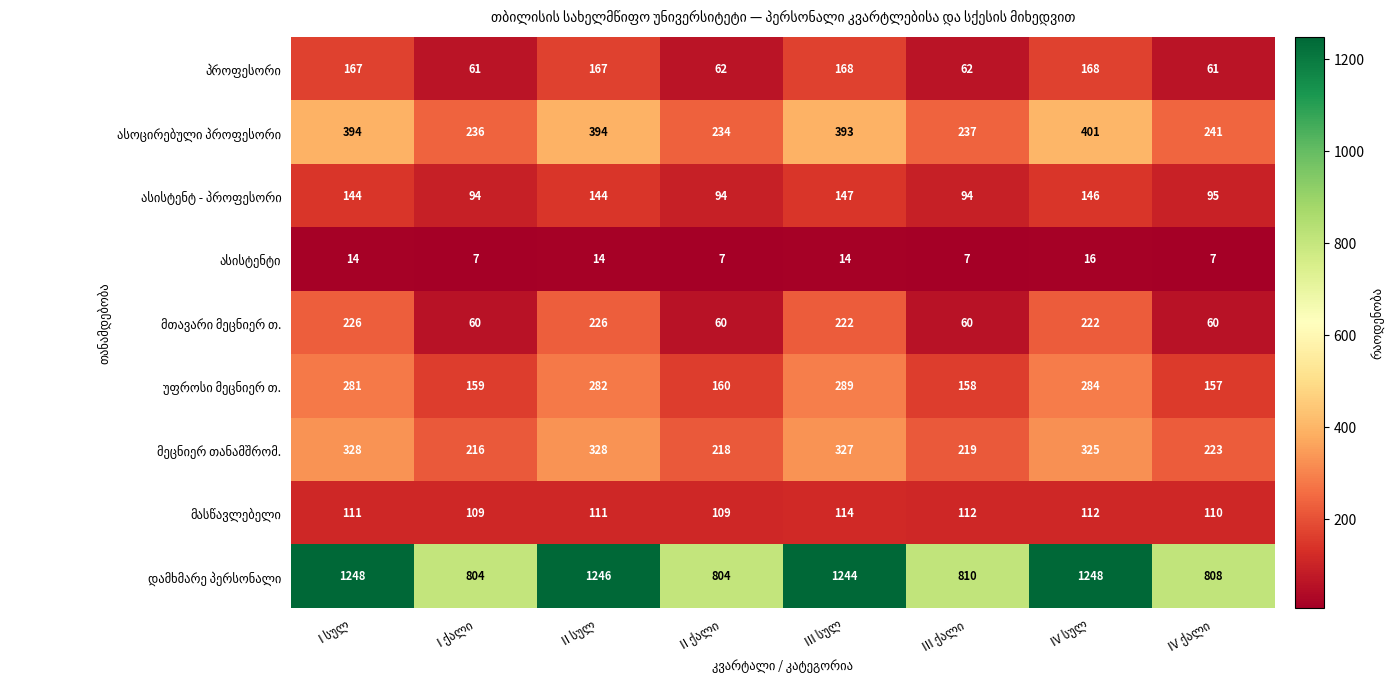

At how many categories does at least one series exceed 91?

8